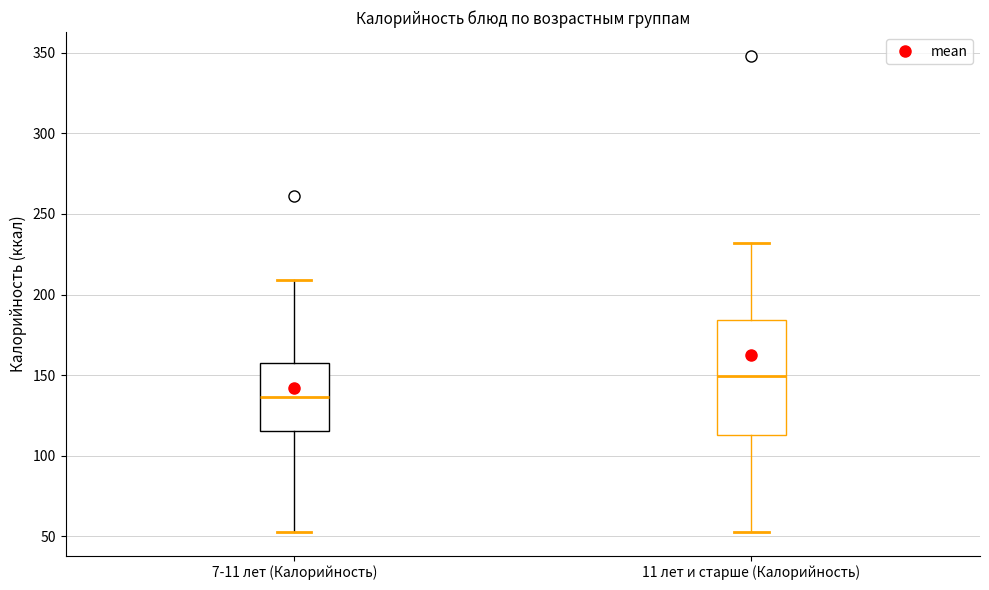

Where does the upper whisker of the box for 7-11 лет (Калорийность) end on the y-axis? The values are not printed on the chart, so give them approximately, as read against the axis.

210